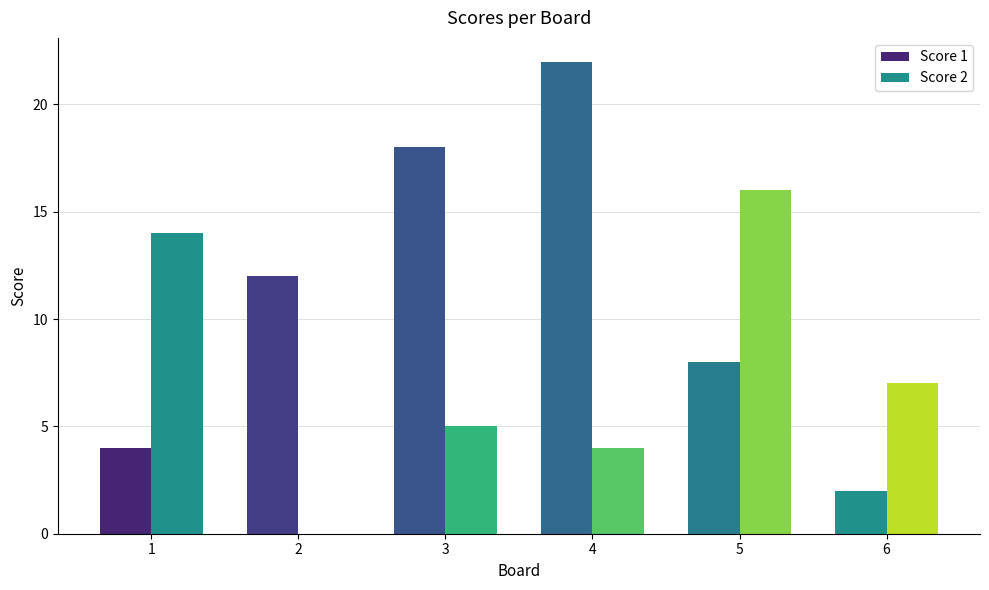

How many data points does each series have?

6